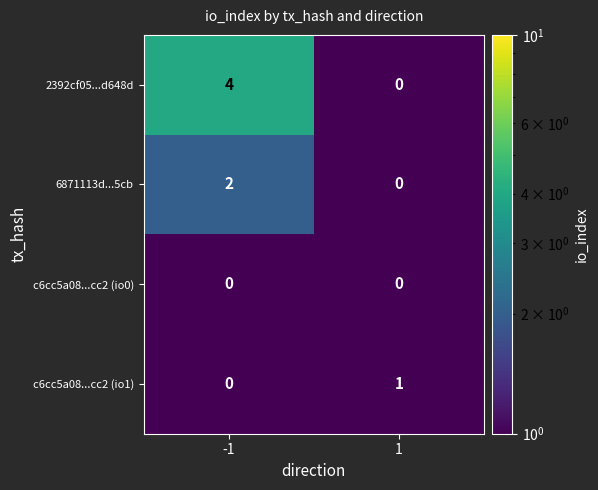

True or false: 6871113d...5cb has a value of -1 at 1.

False